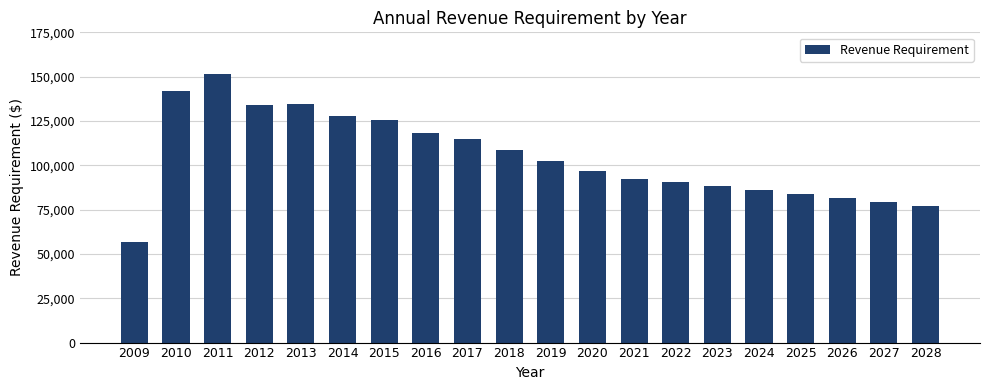

Which has a higher value, 2017 or 2027?

2017